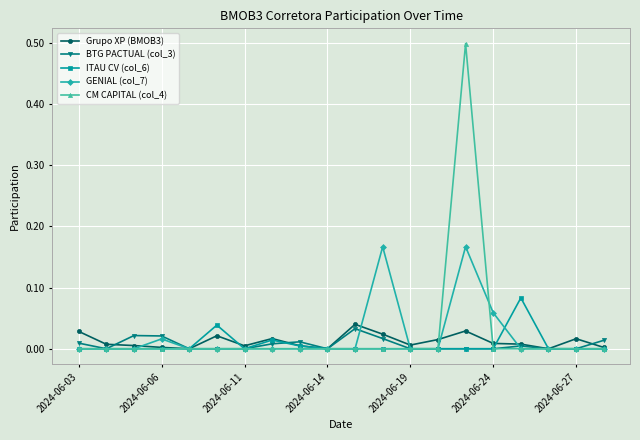

List the series in order of their peak value, highest first.

CM CAPITAL (col_4), GENIAL (col_7), ITAU CV (col_6), Grupo XP (BMOB3), BTG PACTUAL (col_3)